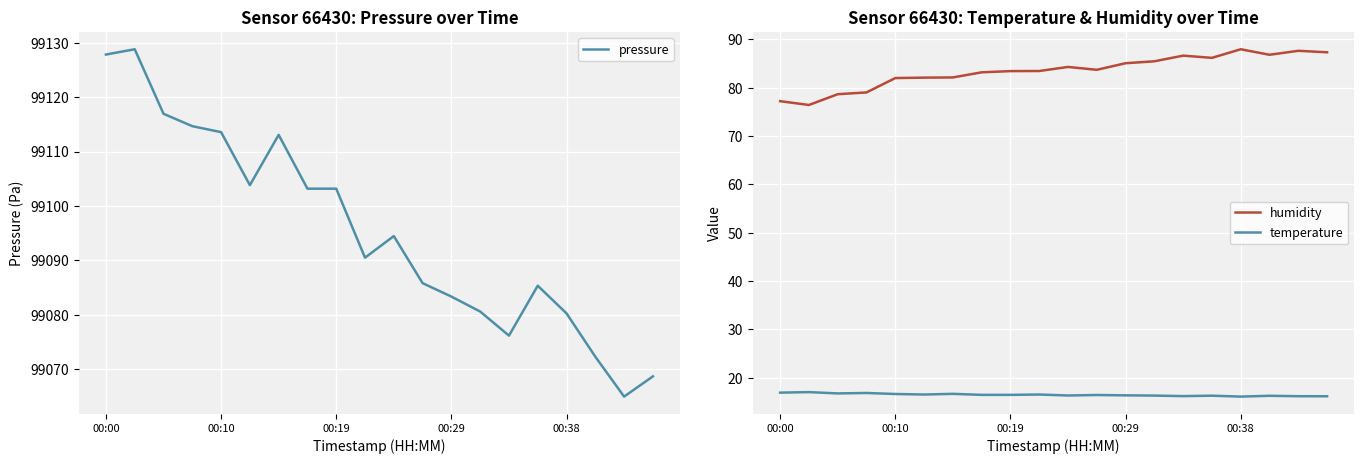

What is the minimum value for temperature?

16.1